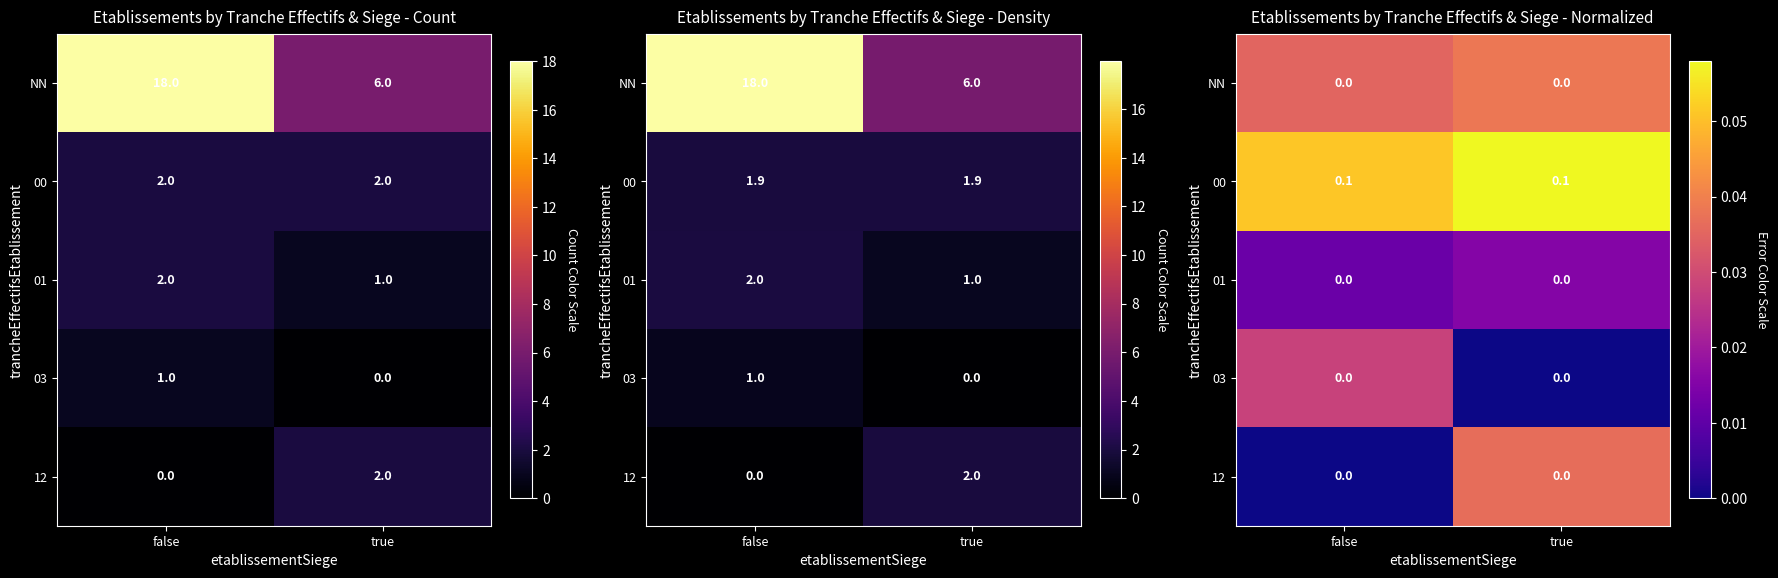

Is it true that row_2 equals 0.0 at true?

False